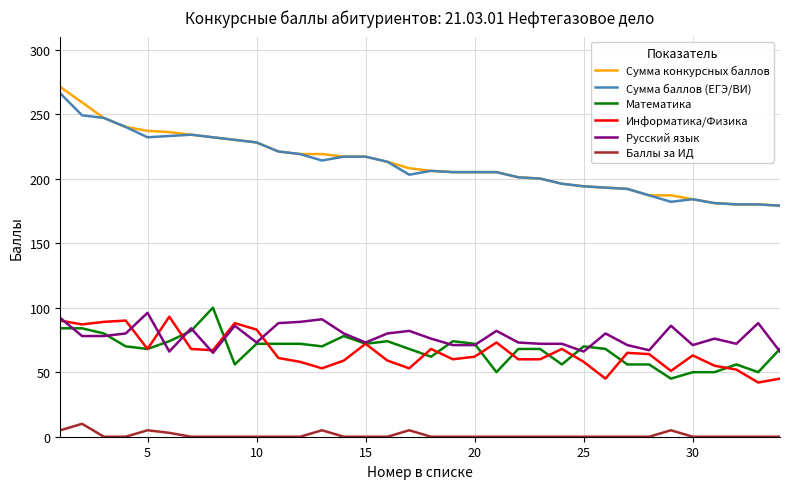

True or false: Информатика/Физика and Сумма конкурсных баллов intersect in this chart.

False